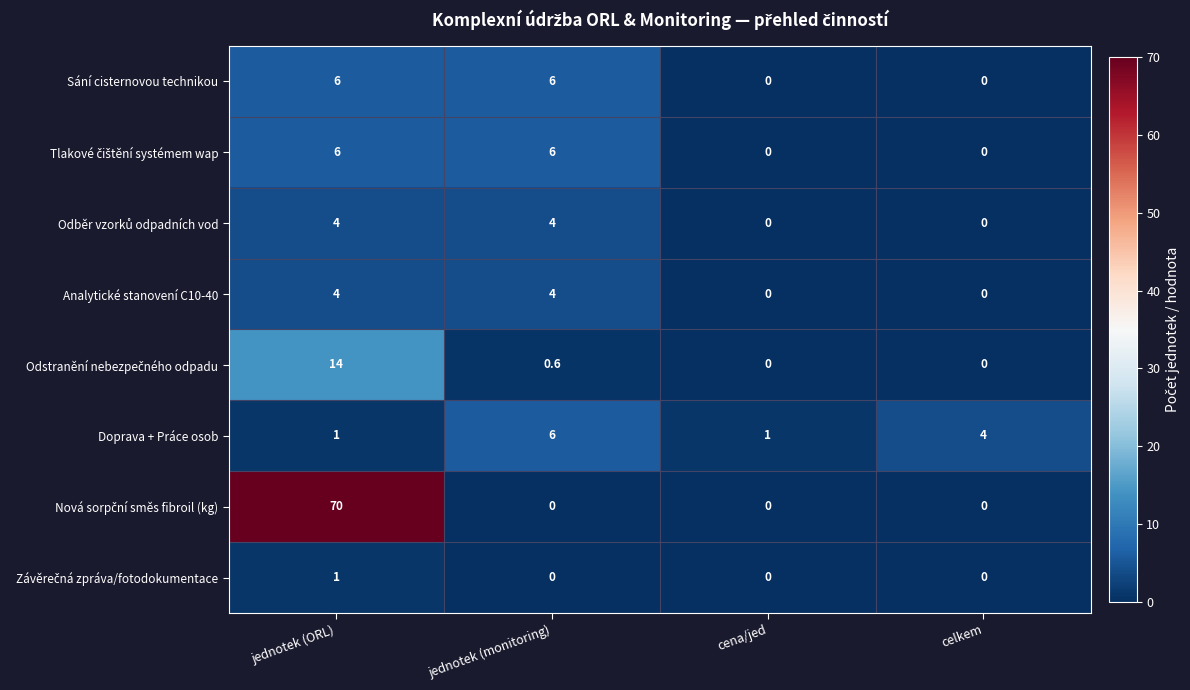

What is the difference between the highest and lowest values at jednotek (monitoring)?

6.0